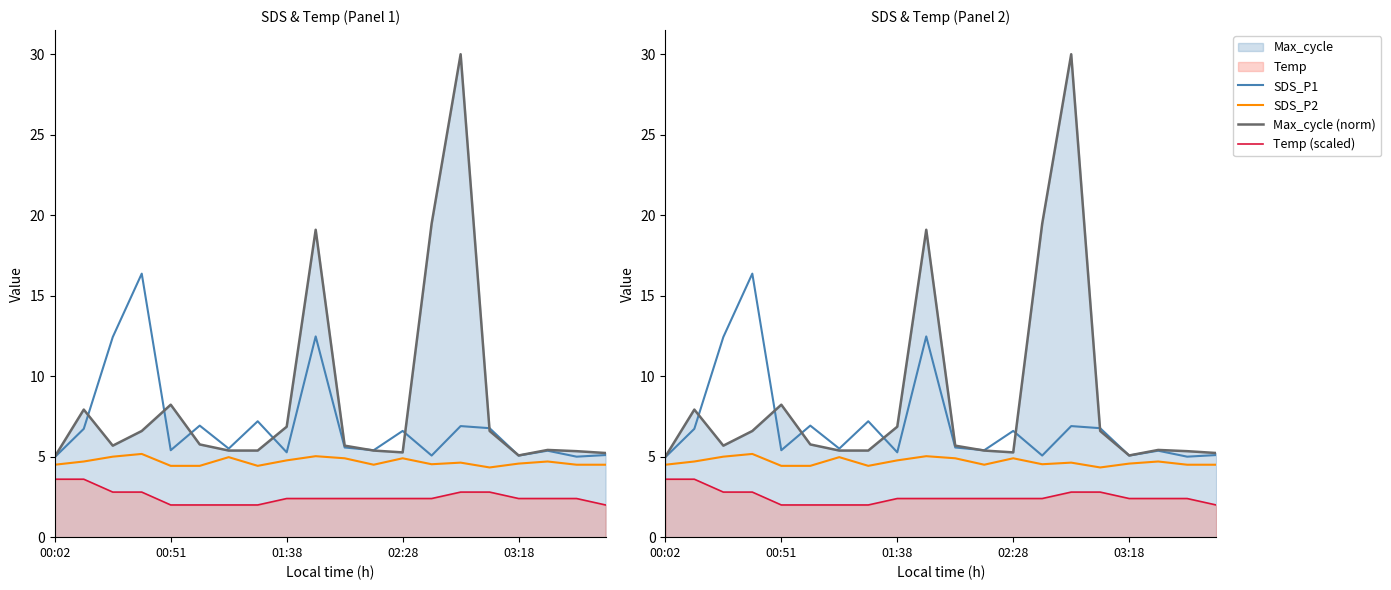

Where is SDS_P2 nearest to the value 4?

15